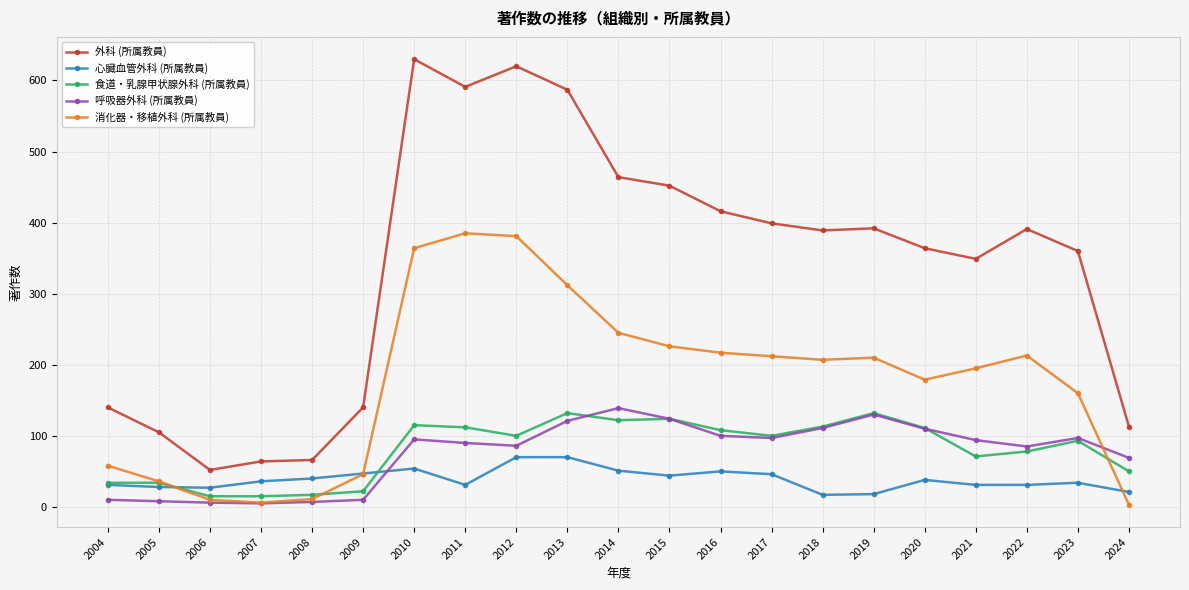

What is the value of the 消化器・移植外科 (所属教員) point at the 16th from the left?

210